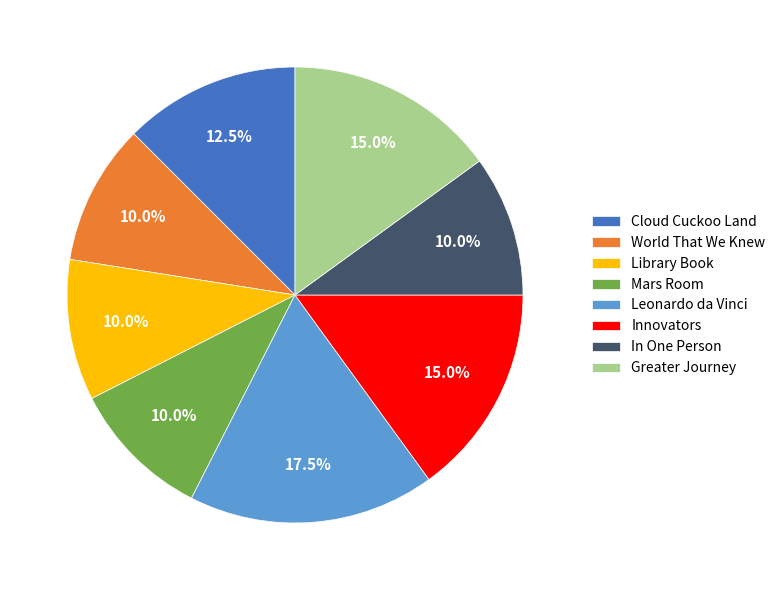

Is it true that In One Person is 4% of the pie?

False